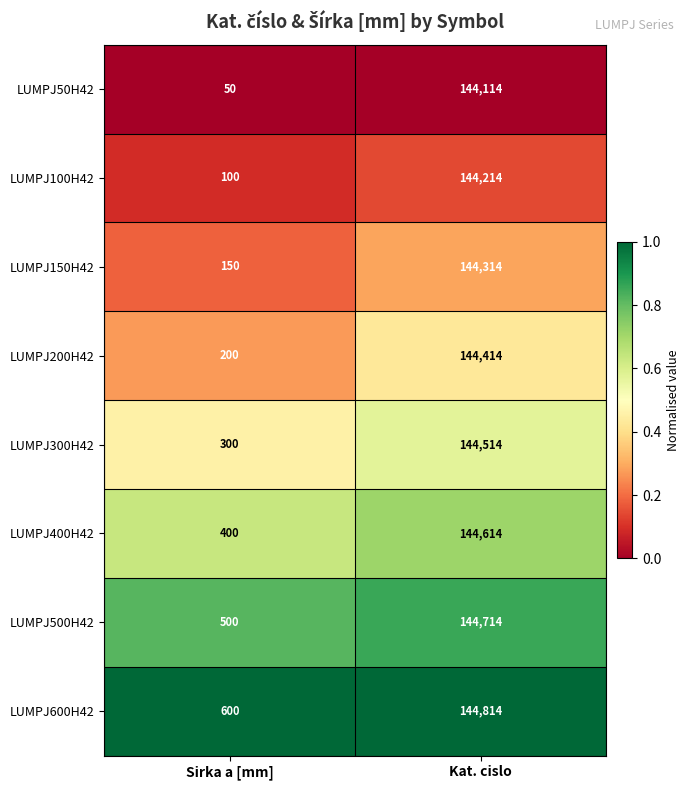

What is the sum of the LUMPJ100H42 values at Kat. cislo and Sirka a [mm]?

144314